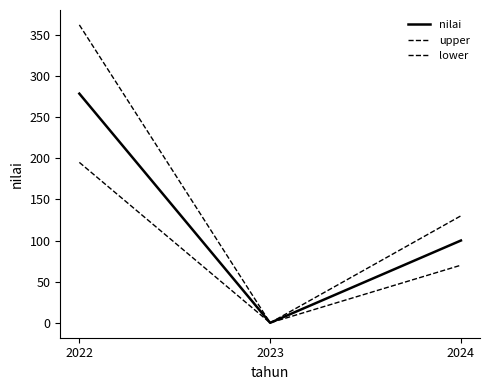

List the series in order of their peak value, lowest first.

lower, nilai, upper